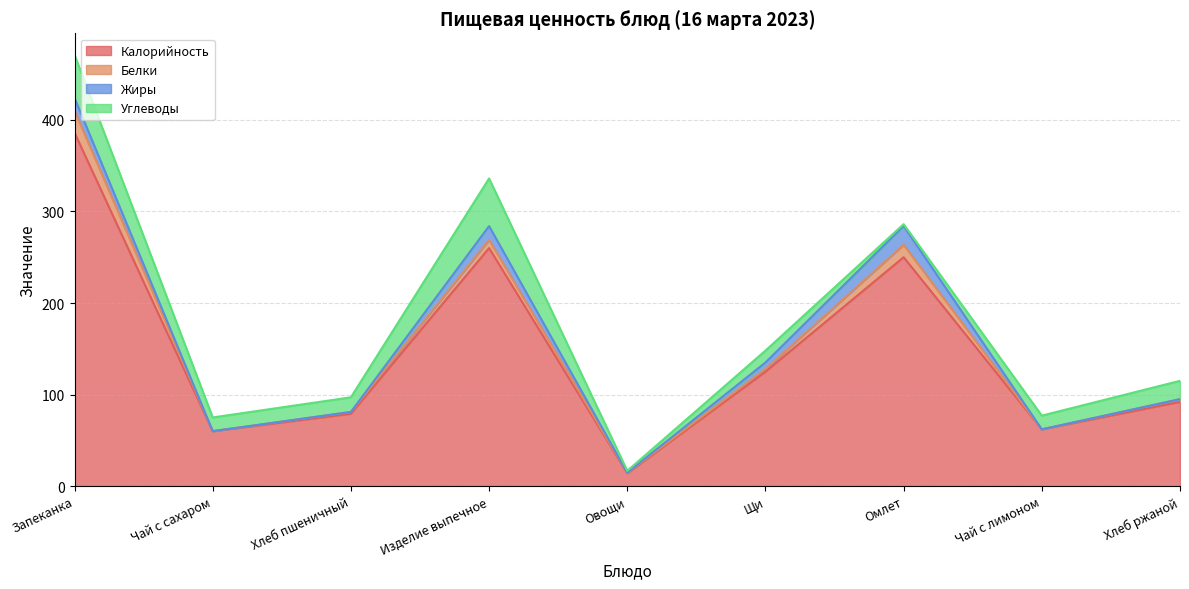

Rank the series at Запеканка from highest to lowest value.

Калорийность, Углеводы, Белки, Жиры